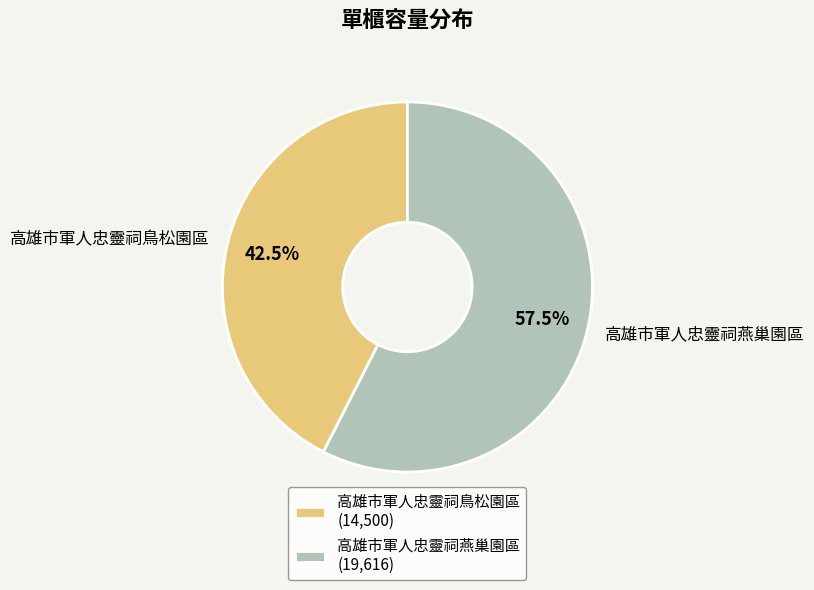

Is it true that 高雄市軍人忠靈祠鳥松園區 is 50% of the pie?

False